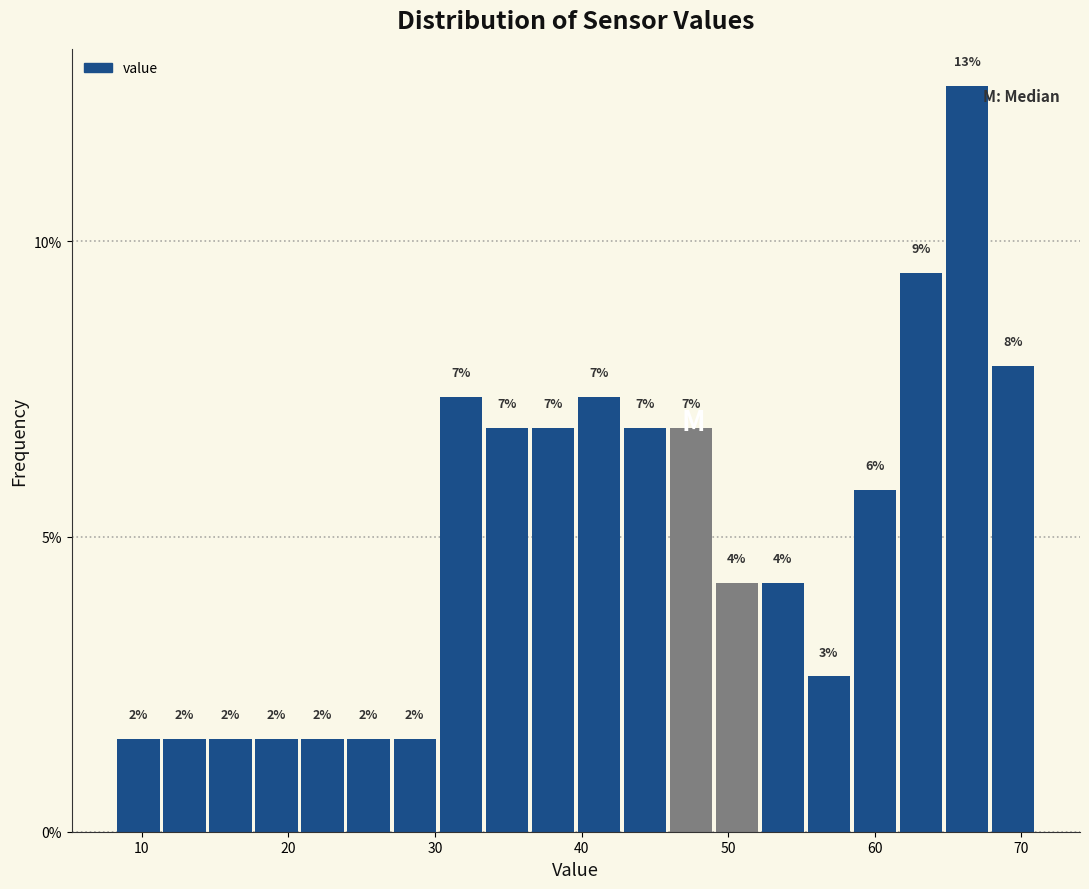

Read against the x-axis, roughly where is the centre of the tallest bar?

66